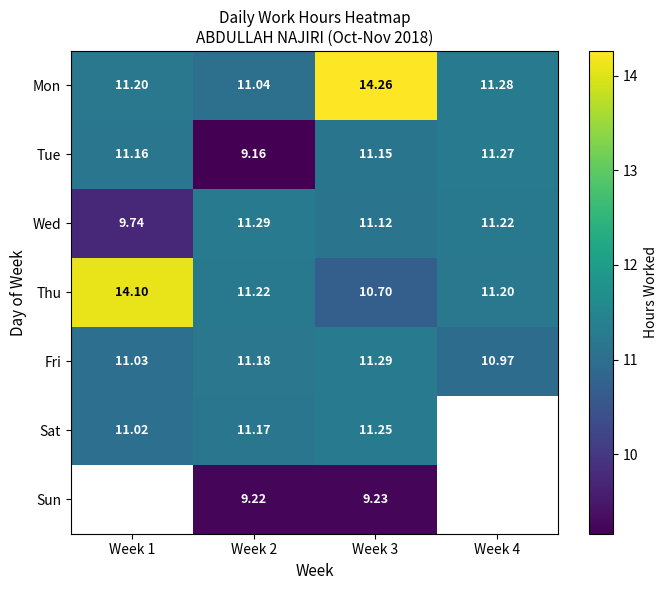

At Week 2, list the series in order from smallest to largest.

Tue, Sun, Mon, Sat, Fri, Thu, Wed